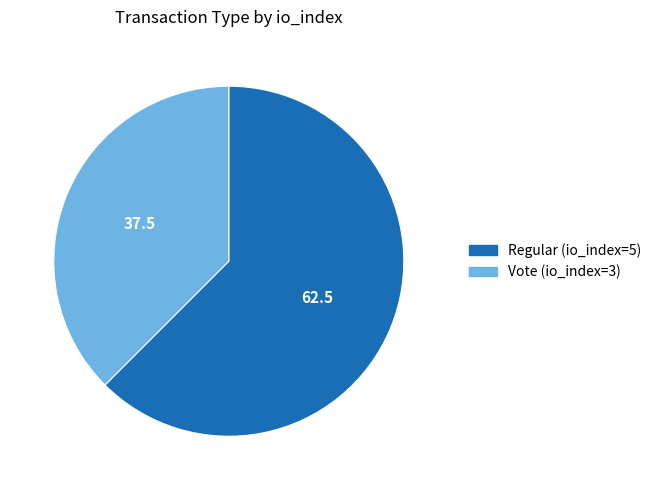

Do Regular (io_index=5) and Vote (io_index=3) together represent more than half of the pie?

Yes